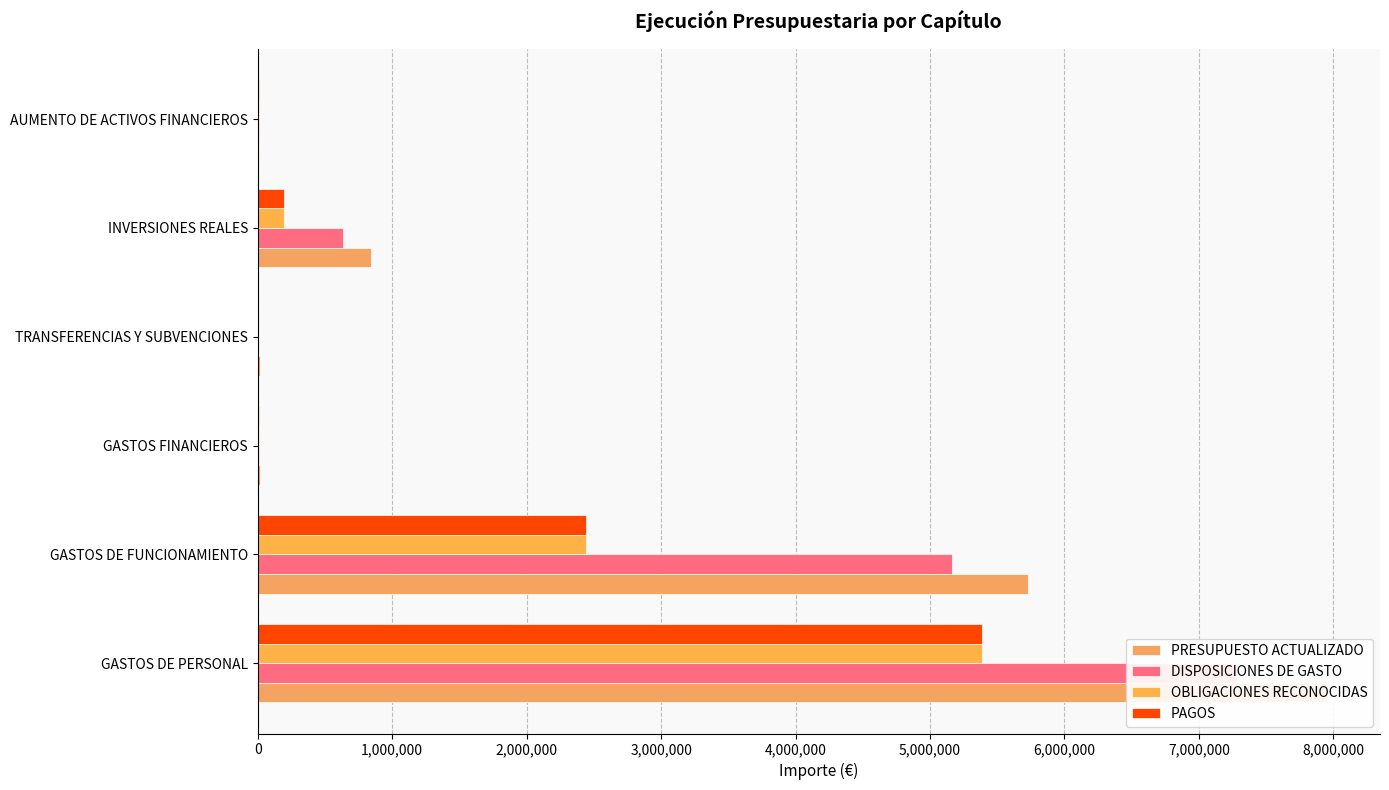

Which has a higher value, GASTOS FINANCIEROS or TRANSFERENCIAS Y SUBVENCIONES?

TRANSFERENCIAS Y SUBVENCIONES